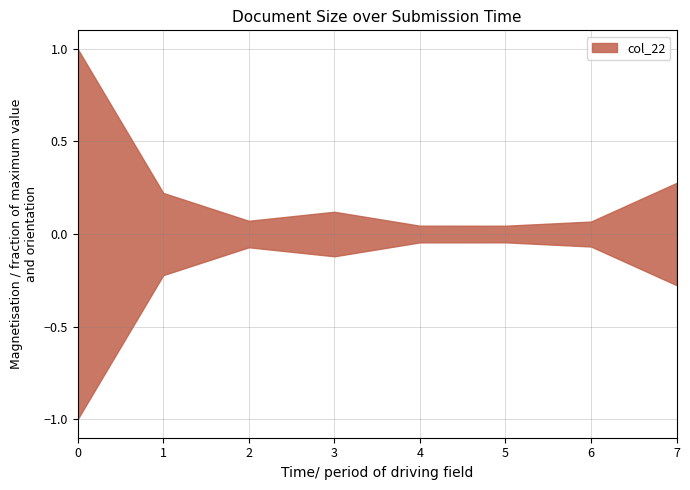

How many series are shown in this chart?

1